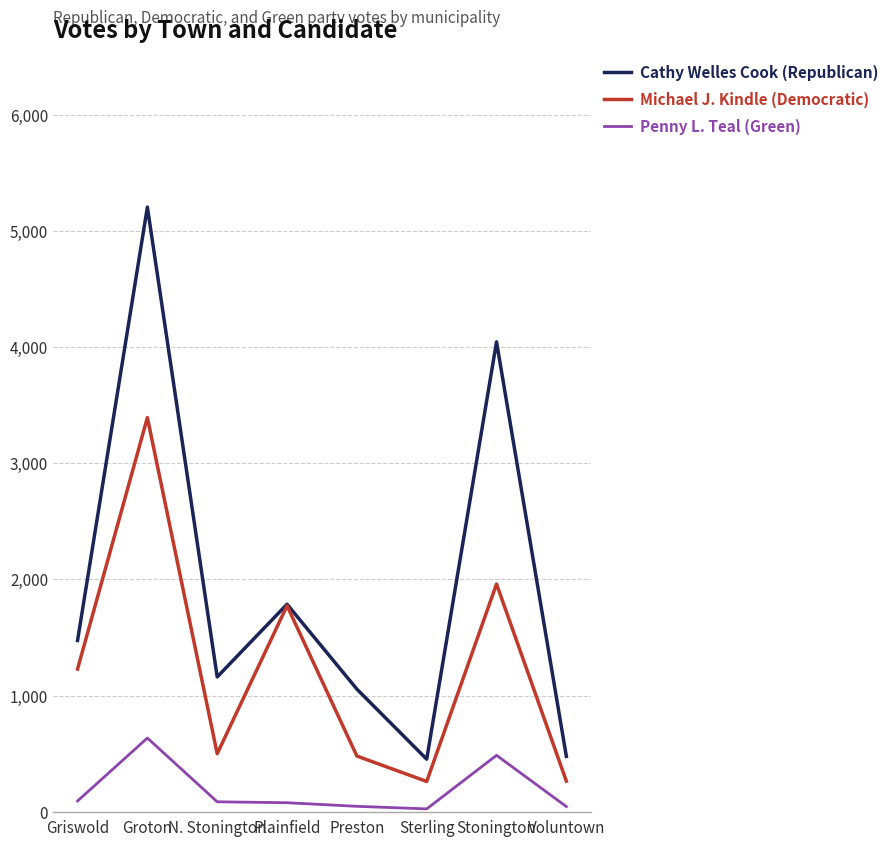

Does the chart have visible grid lines?

Yes